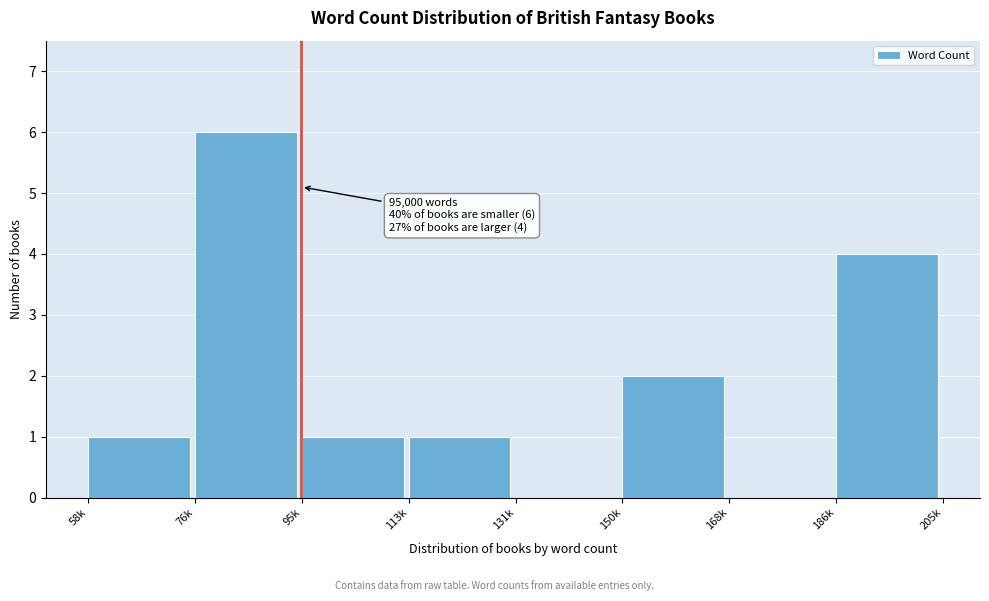

Reading right to left, list all the values displayed in this chart.

186k=4	168k=0	150k=2	131k=0	113k=1	95k=1	76k=6	58k=1